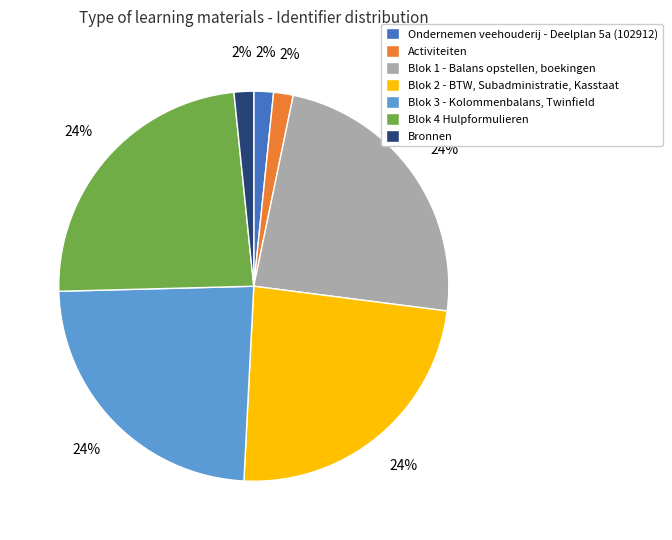

To the nearest percent, what portion does Activiteiten represent?

2%